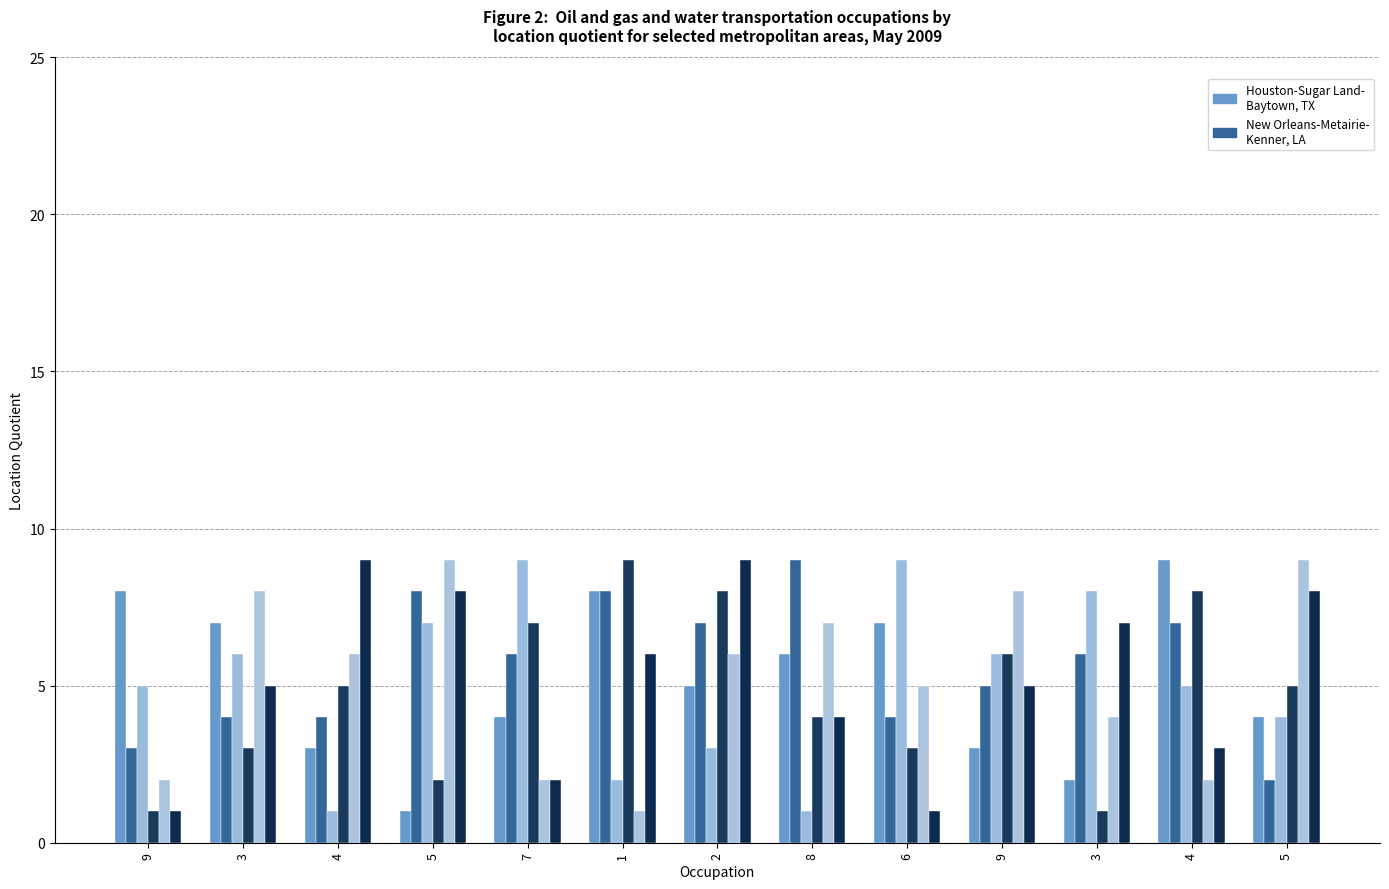

Reading right to left, list all the values displayed in this chart.

Houston-Sugar Land-
Baytown, TX: 5=4	4=9	3=2	9=3	6=7	8=6	2=5	1=8	7=4	5=1	4=3	3=7	9=8
New Orleans-Metairie-
Kenner, LA: 5=2	4=7	3=6	9=5	6=4	8=9	2=7	1=8	7=6	5=8	4=4	3=4	9=3
col_5: 5=4	4=5	3=8	9=6	6=9	8=1	2=3	1=2	7=9	5=7	4=1	3=6	9=5
col_7: 5=5	4=8	3=1	9=6	6=3	8=4	2=8	1=9	7=7	5=2	4=5	3=3	9=1
col_2: 5=9	4=2	3=4	9=8	6=5	8=7	2=6	1=1	7=2	5=9	4=6	3=8	9=2
col_3: 5=8	4=3	3=7	9=5	6=1	8=4	2=9	1=6	7=2	5=8	4=9	3=5	9=1